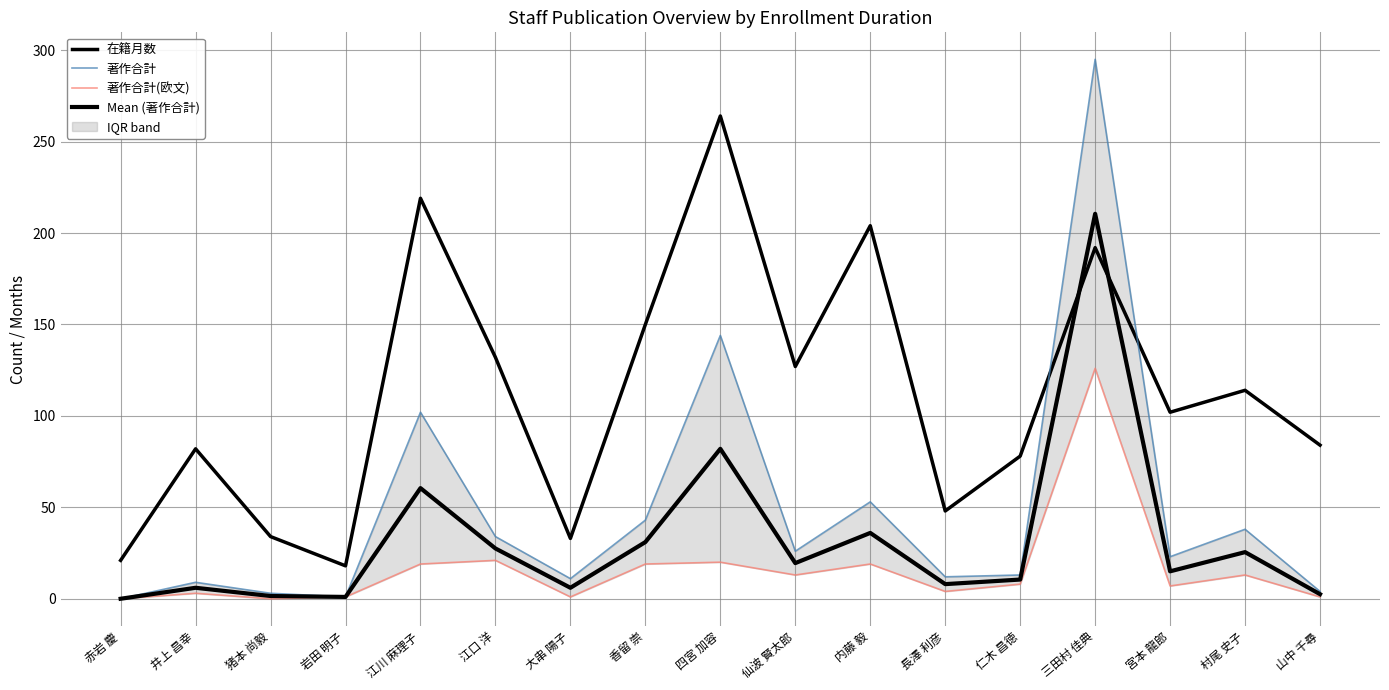

Rank the series by their maximum value, from lowest to highest.

著作合計(欧文), Mean (著作合計), 在籍月数, 著作合計